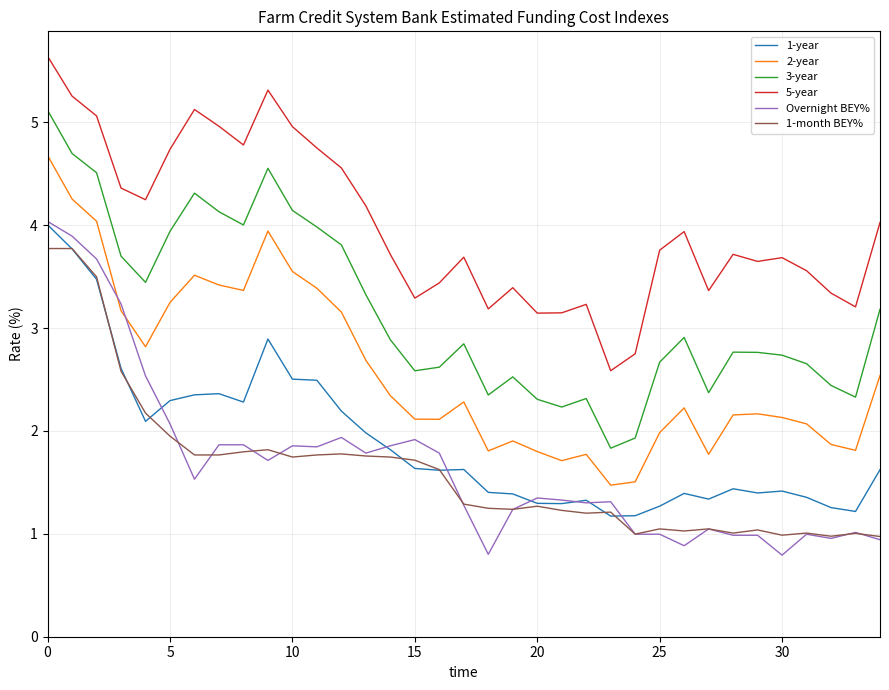

True or false: 2-year and 5-year intersect in this chart.

False